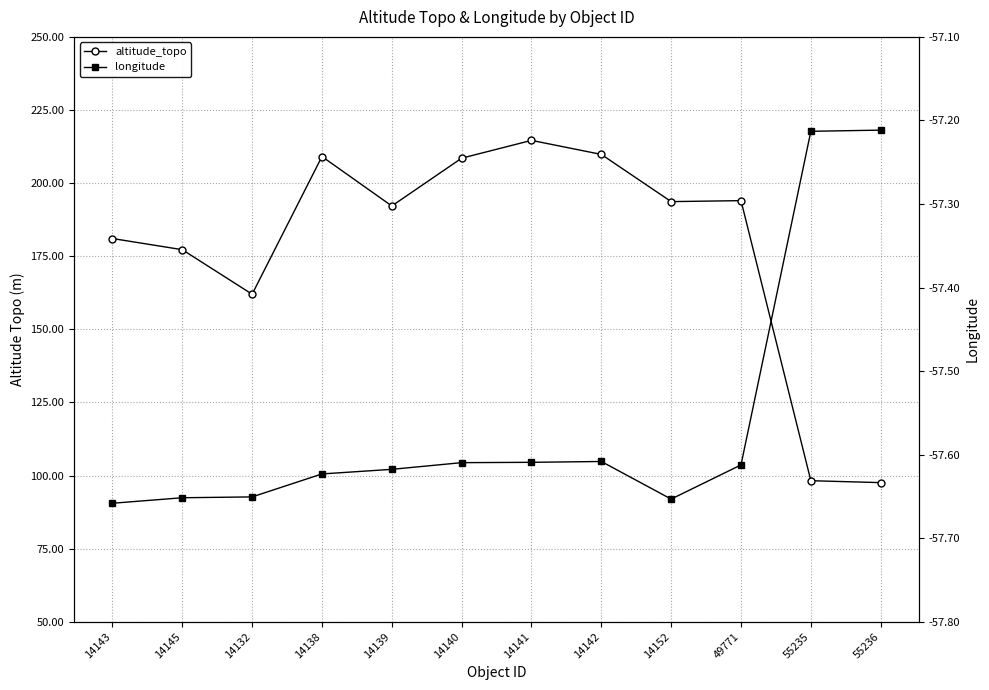

Rank the series by their maximum value, from highest to lowest.

altitude_topo, longitude